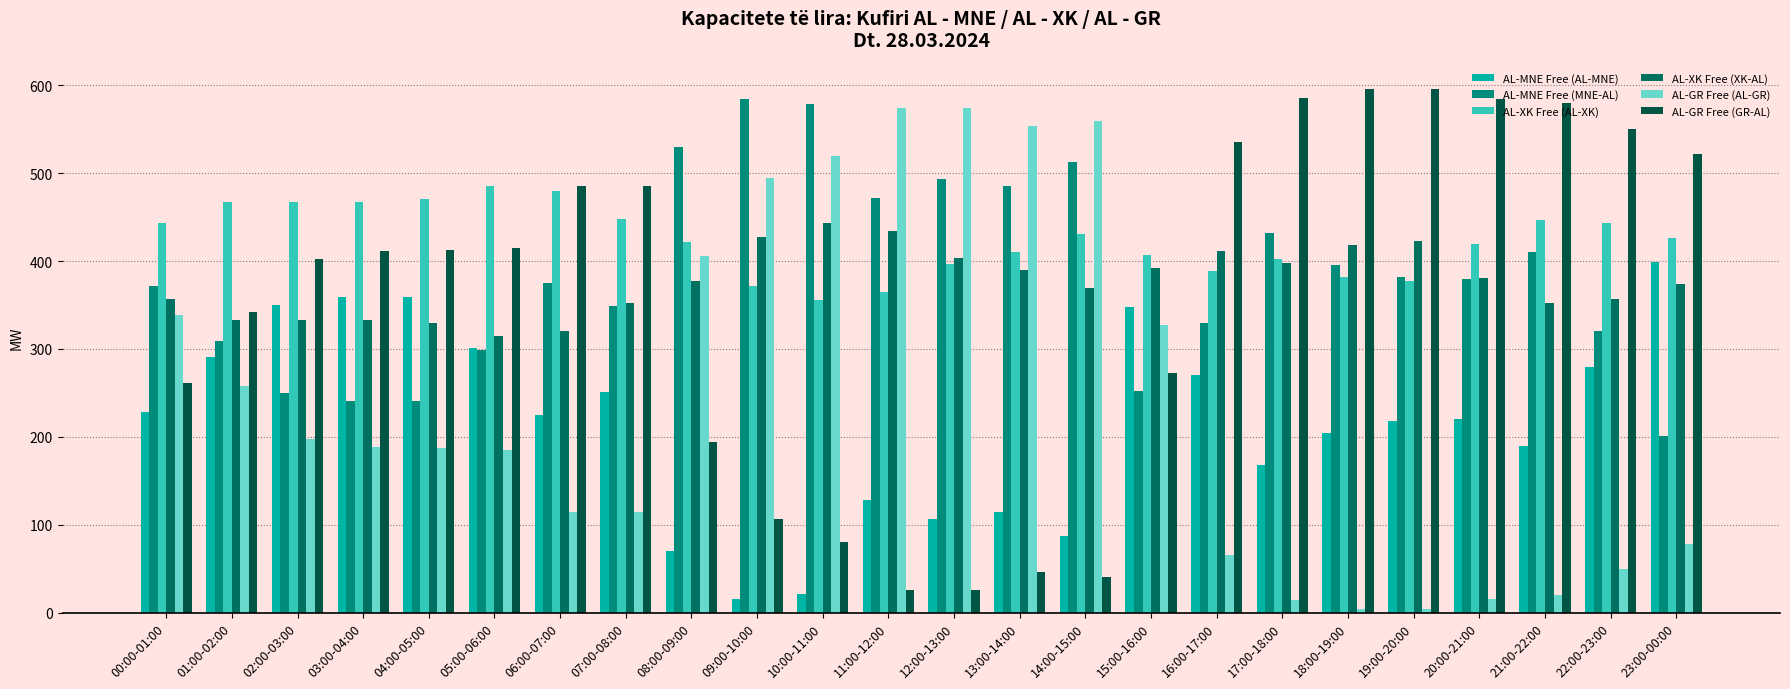

How many bars are there in total?

144